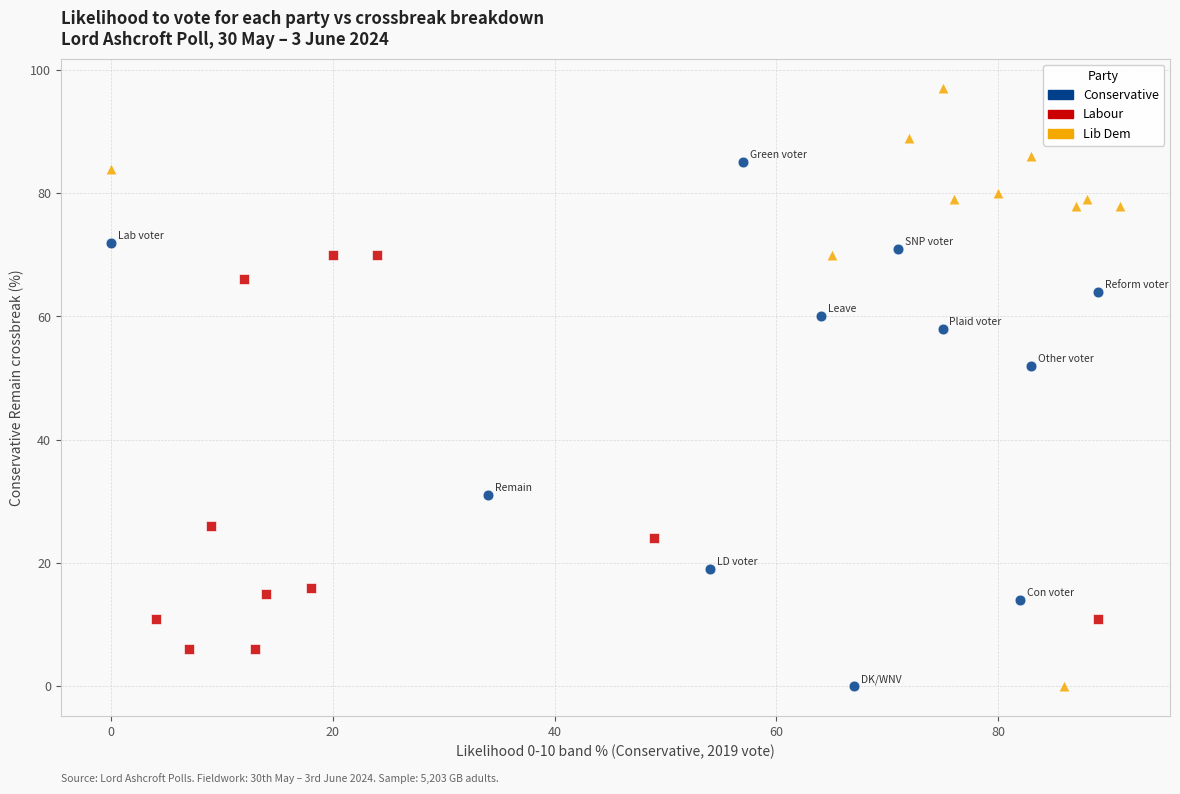

What are all the series names shown in the legend?

Conservative, Labour, Lib Dem